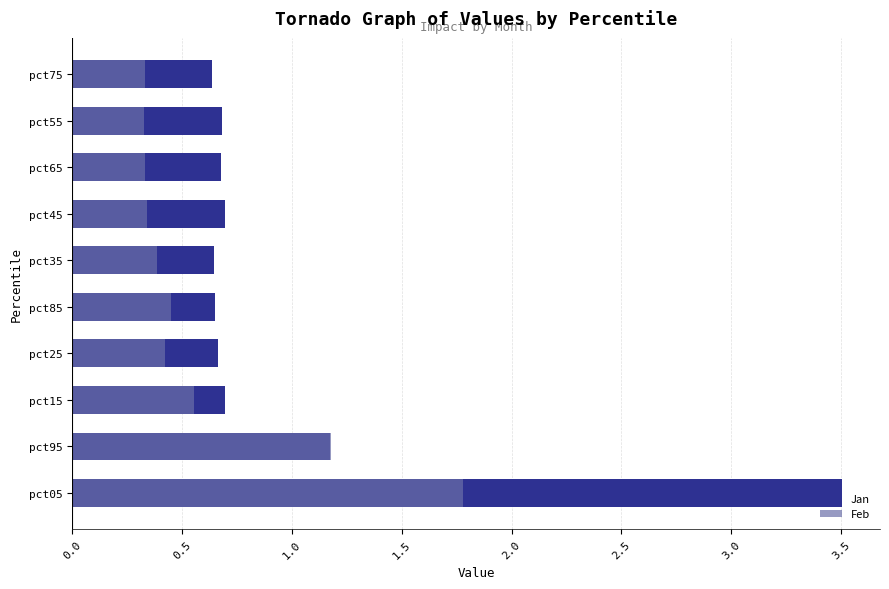

Is the value of Jan at pct25 greater than the value of Feb at pct25?

Yes